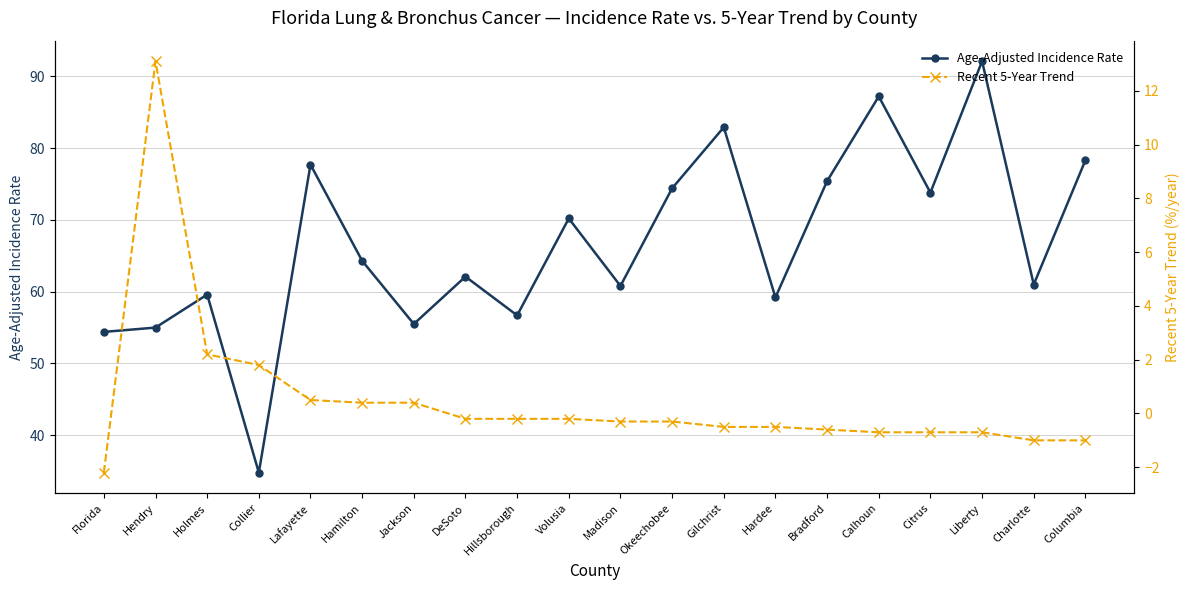

What is the smallest value displayed?

-2.2